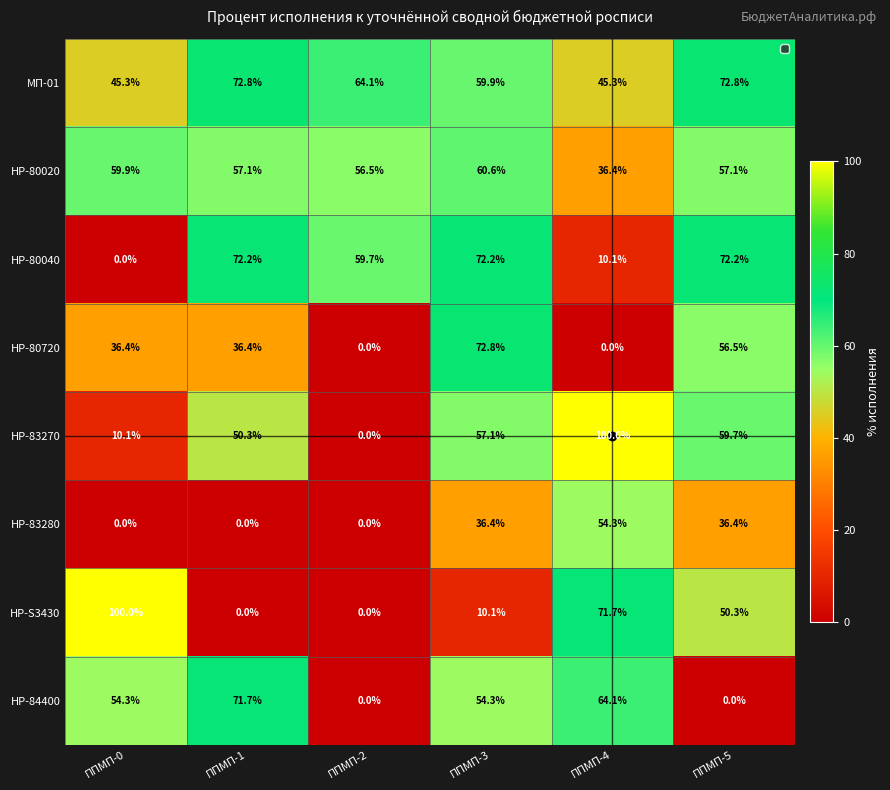

The НР-84400 series shows 0.0 at ППМП-5. True or false?

True